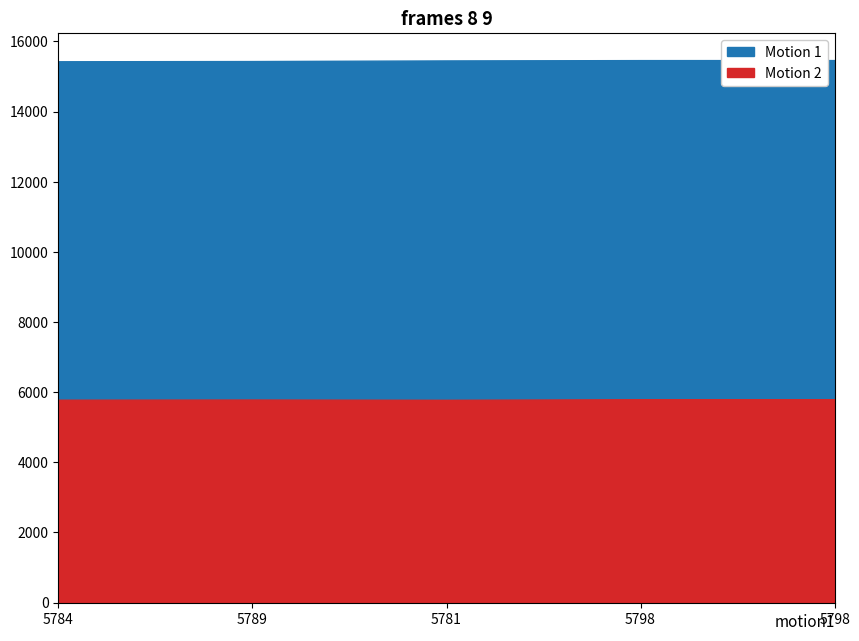

How many values in the Motion 1 series are below 15456?

2